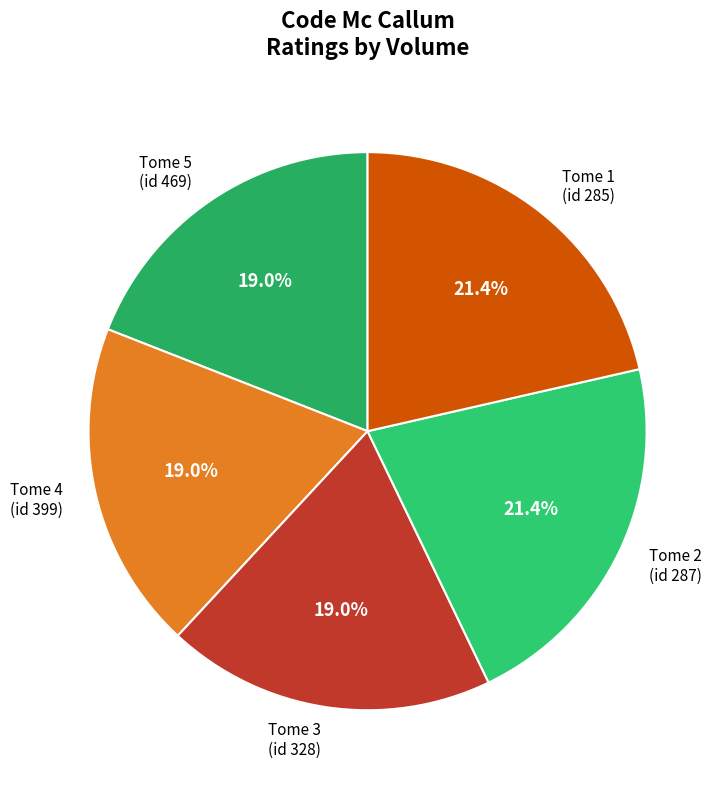

To the nearest percent, what is the difference between the largest and smallest slice percentages?

2%